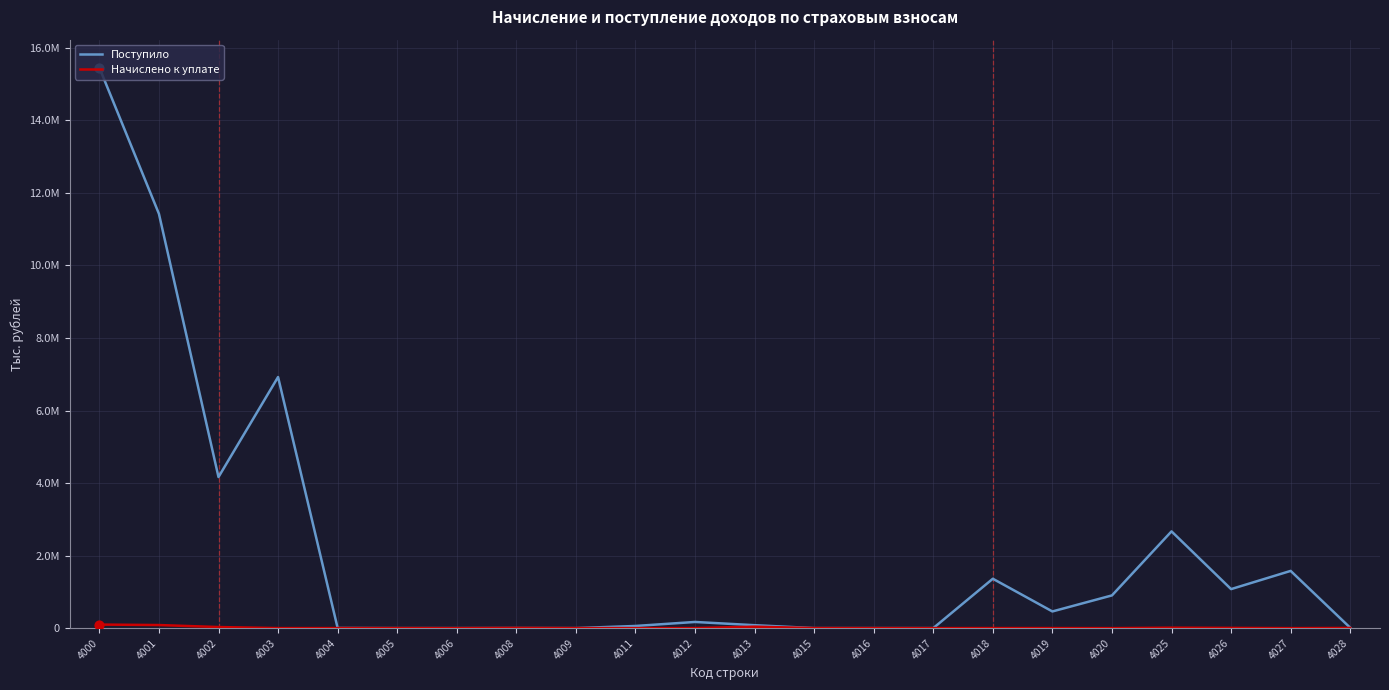

Which series has the largest total across all categories?

Поступило